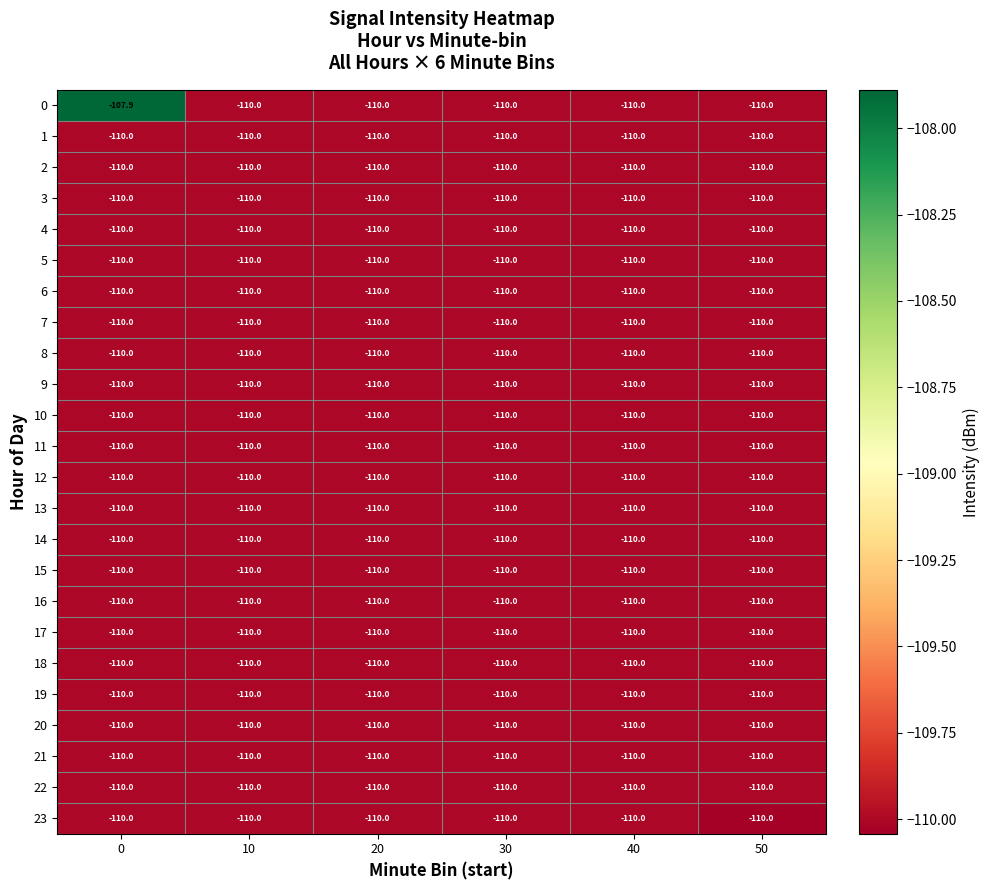

True or false: 10 has a value of -110.0 at 20.

True